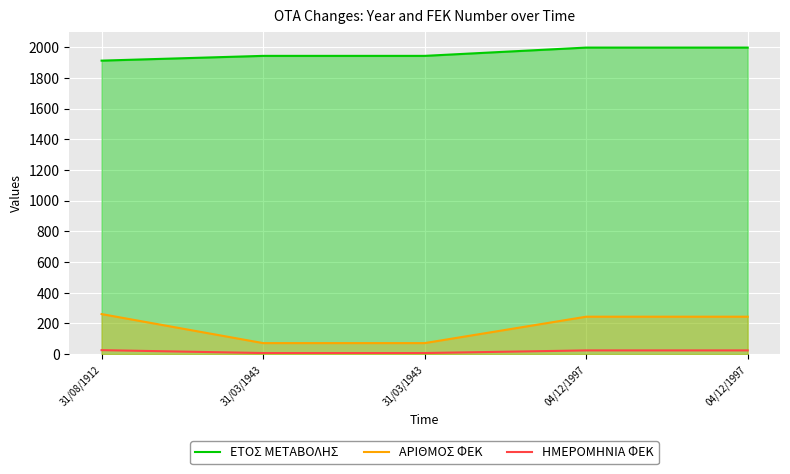

The value of ΕΤΟΣ ΜΕΤΑΒΟΛΗΣ at 04/12/1997 is 2704.1. True or false?

False